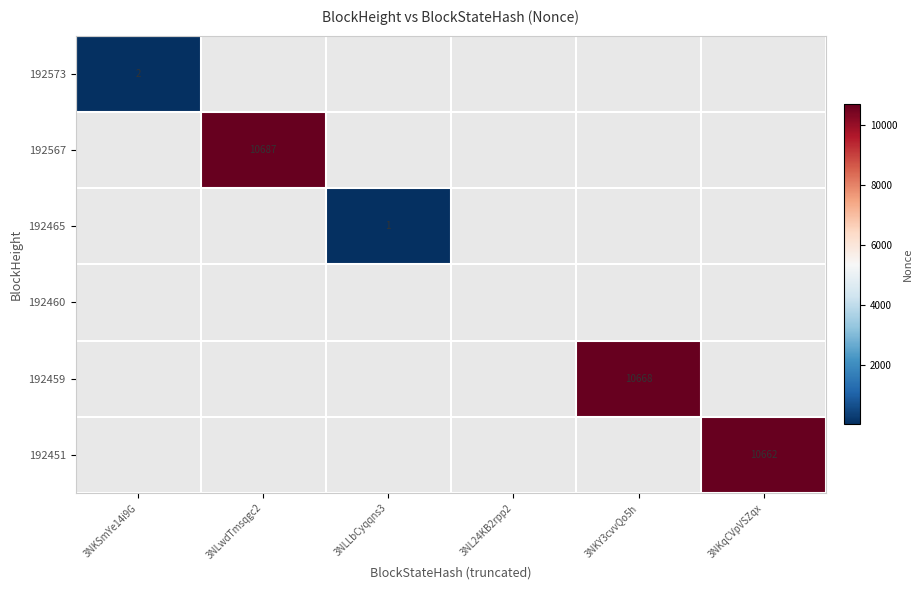

Is the value of 192573 at 3NKSmYe14i9G greater than the value of 192451 at 3NKqCVpVSZqx?

No